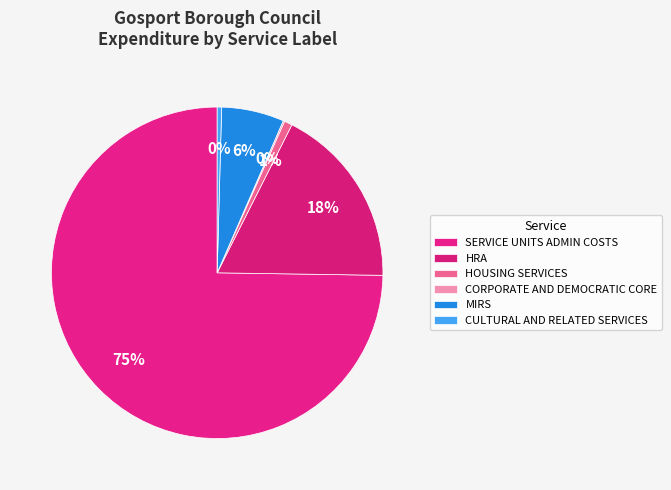

Which category accounts for the majority?

SERVICE UNITS ADMIN COSTS